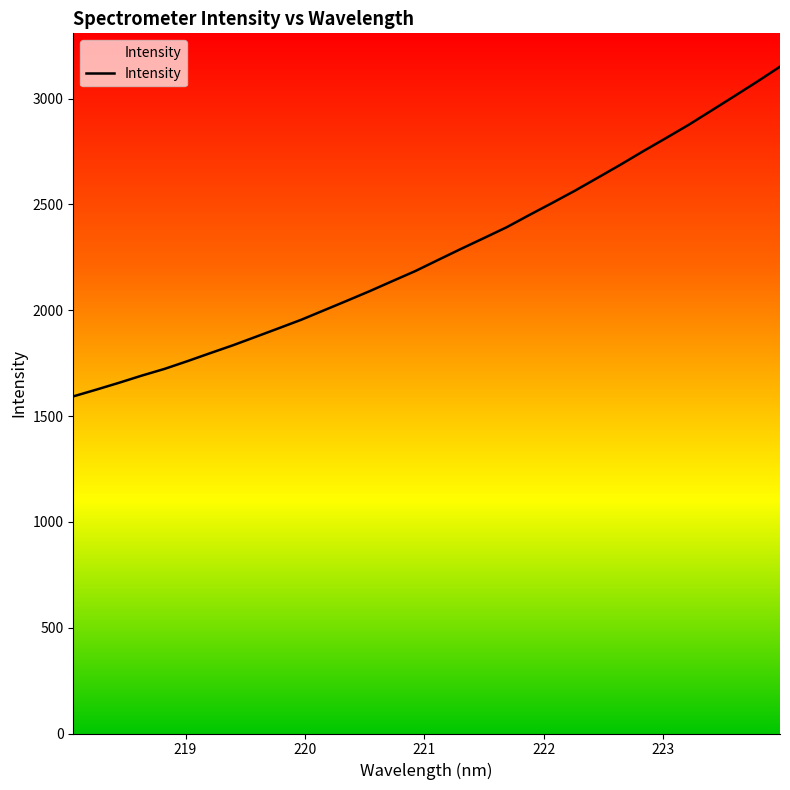

What is the minimum value shown in the chart?

1592.8